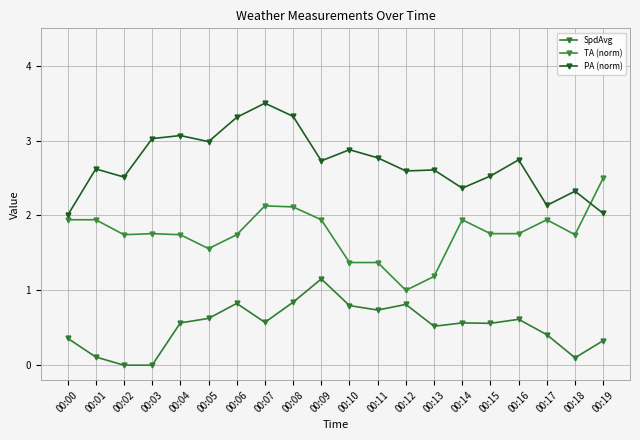

Which has a higher value, 00:13 or 00:09?

00:09